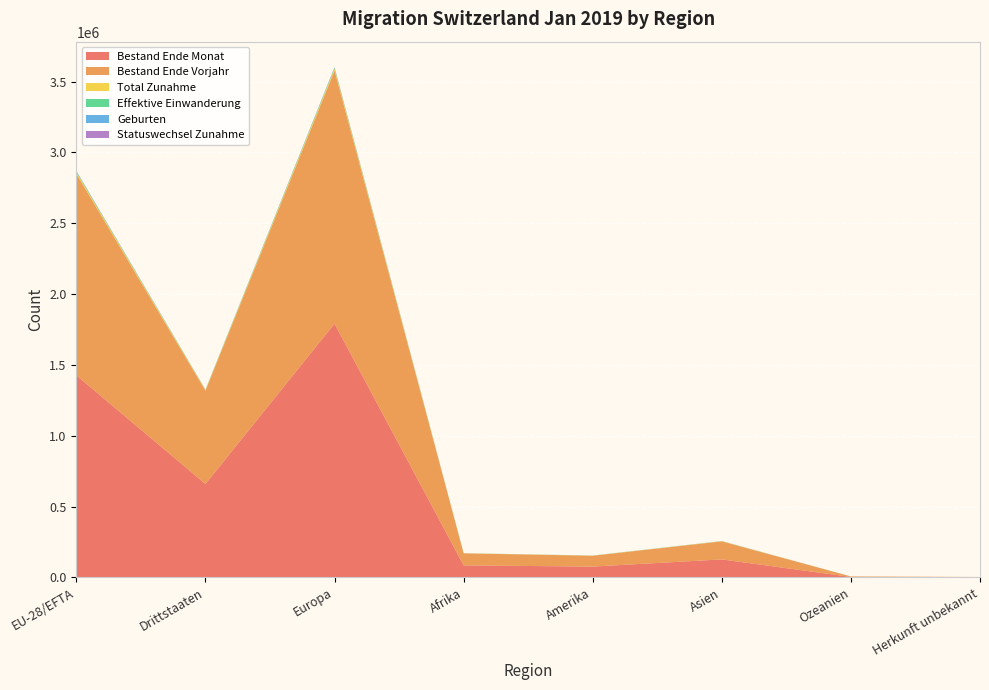

Reading left to right, what are all the values shown in this chart?

Bestand Ende Monat: 1426453	659792	1791288	85314	76756	127571	3622	1694
Bestand Ende Vorjahr: 1422999	658170	1787373	84892	76512	127109	3601	1682
Total Zunahme: 10340	4561	11775	723	815	1515	57	16
Effektive Einwanderung: 6286	2577	7106	359	624	727	44	3
Geburten: 1487	693	1870	123	39	144	3	1
Statuswechsel Zunahme: 1987	479	2056	34	97	269	10	0